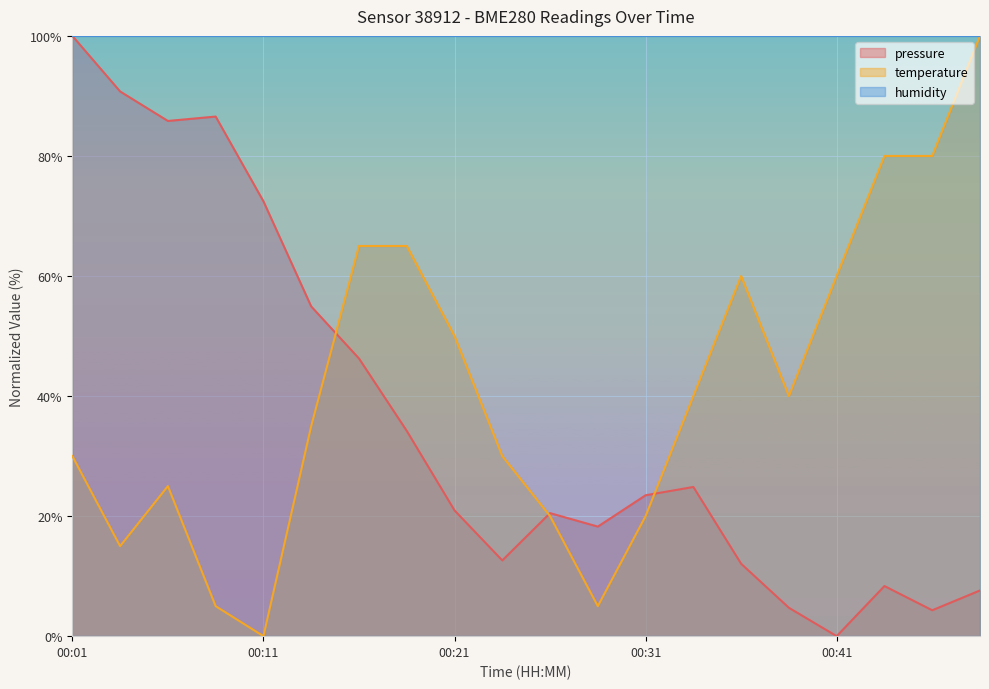

Which series has the largest total across all categories?

humidity